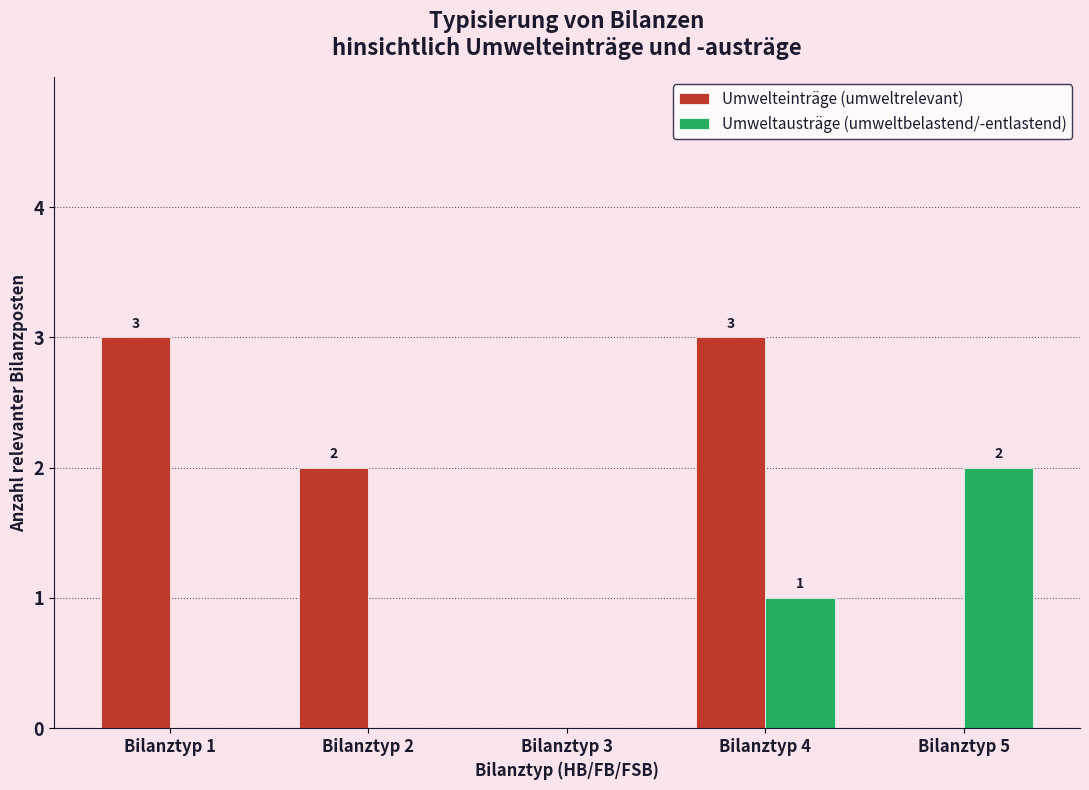

Is it true that Umweltausträge (umweltbelastend/-entlastend) equals 1 at Bilanztyp 4?

True